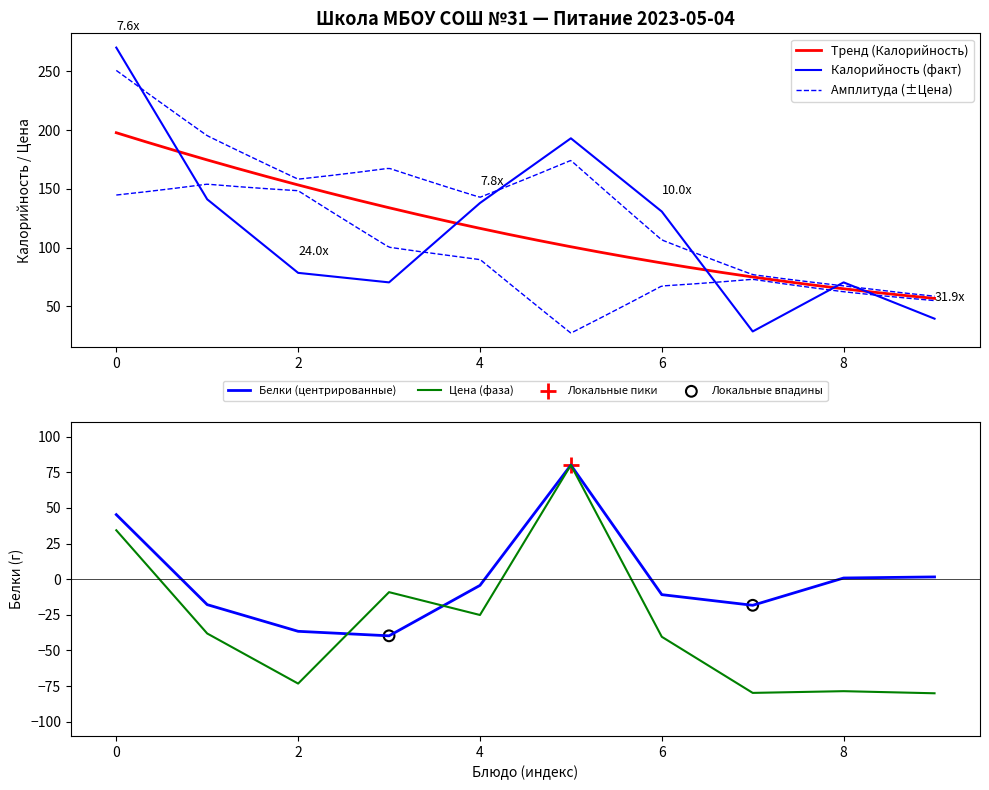

Which series has the largest Y range (max minus min)?

Калорийность